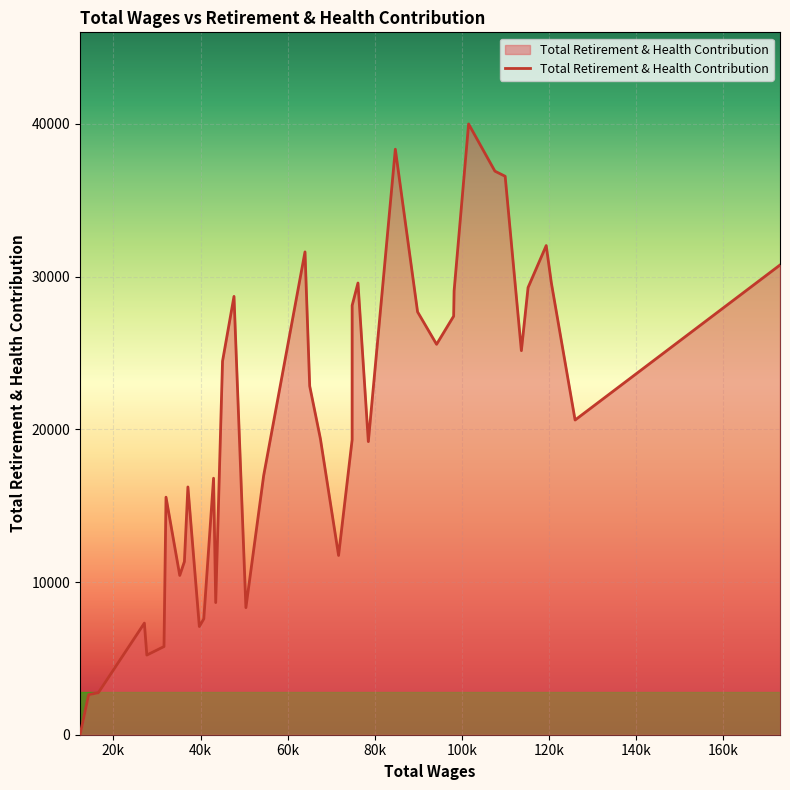

What is the maximum value shown in the chart?

39998